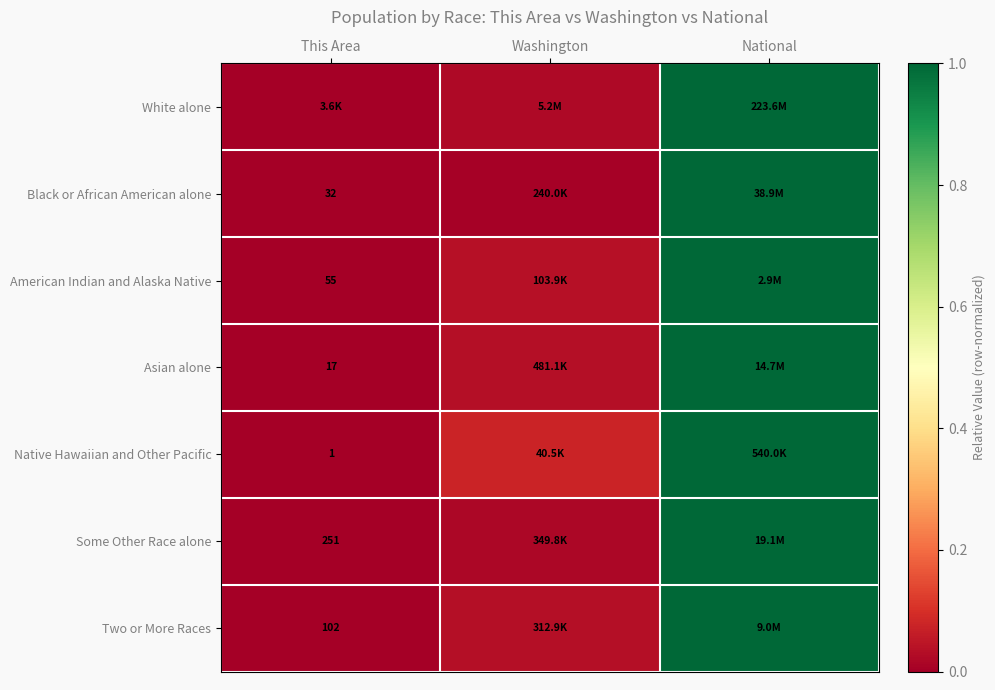

True or false: Some Other Race alone has a value of 0.0 at Washington.

False